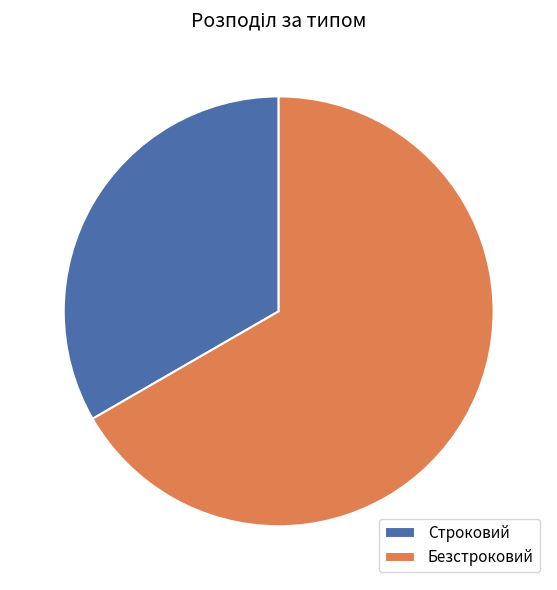

How many slices are in this pie chart?

2